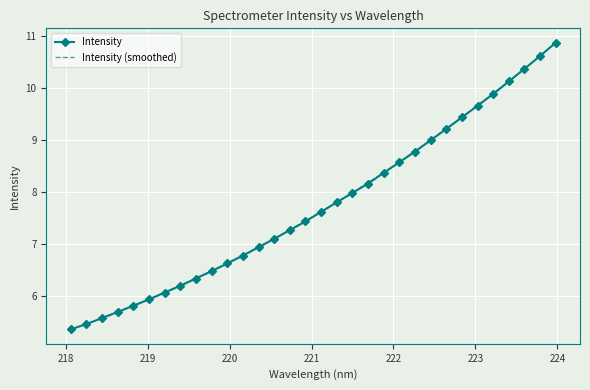

At which label does the data first exceed 7?

220.5444